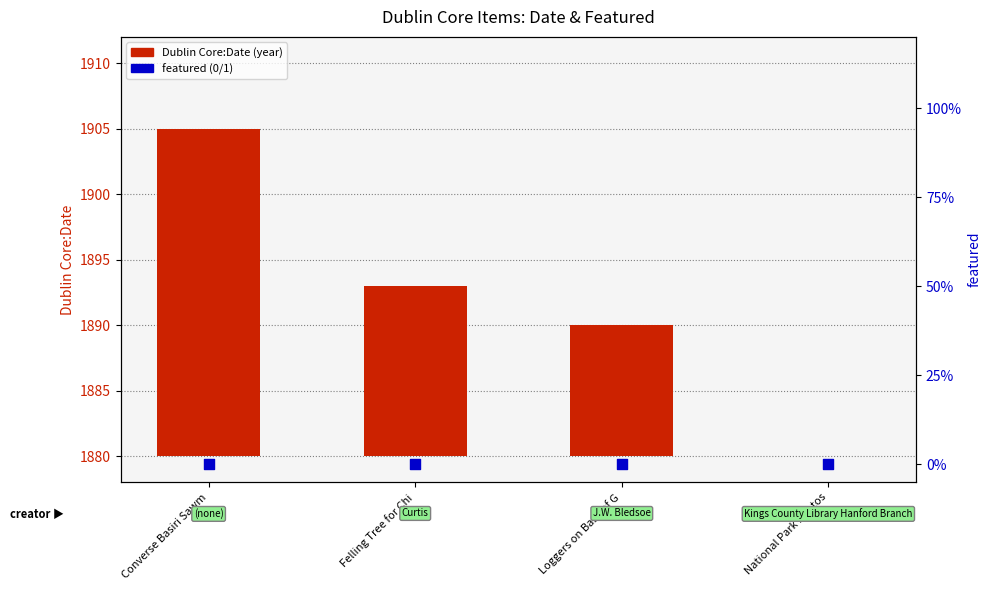

What are all the series names shown in the legend?

Dublin Core:Date (year), featured